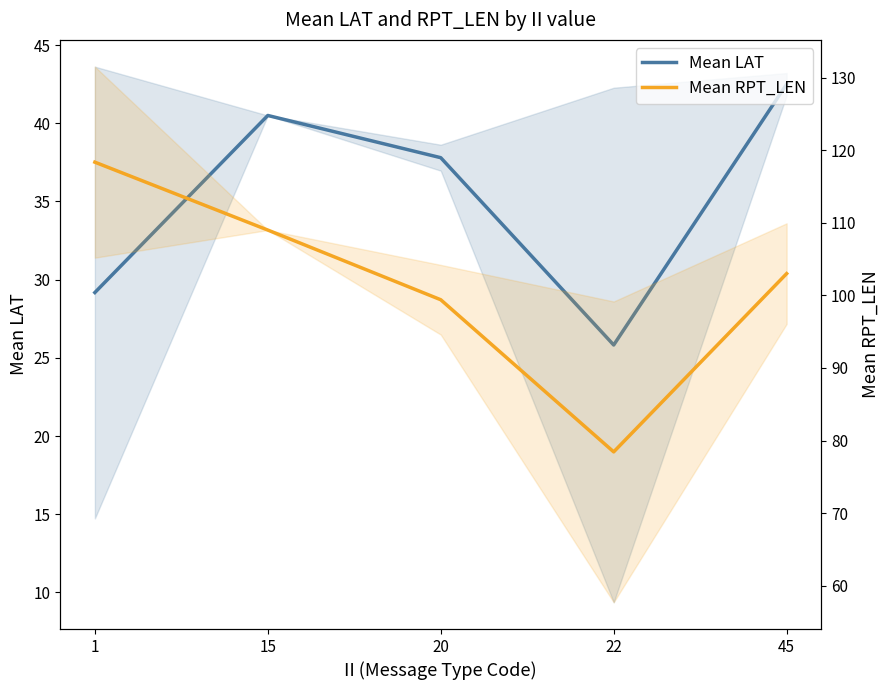

What is the spread (max minus min) of values at 20?

61.6